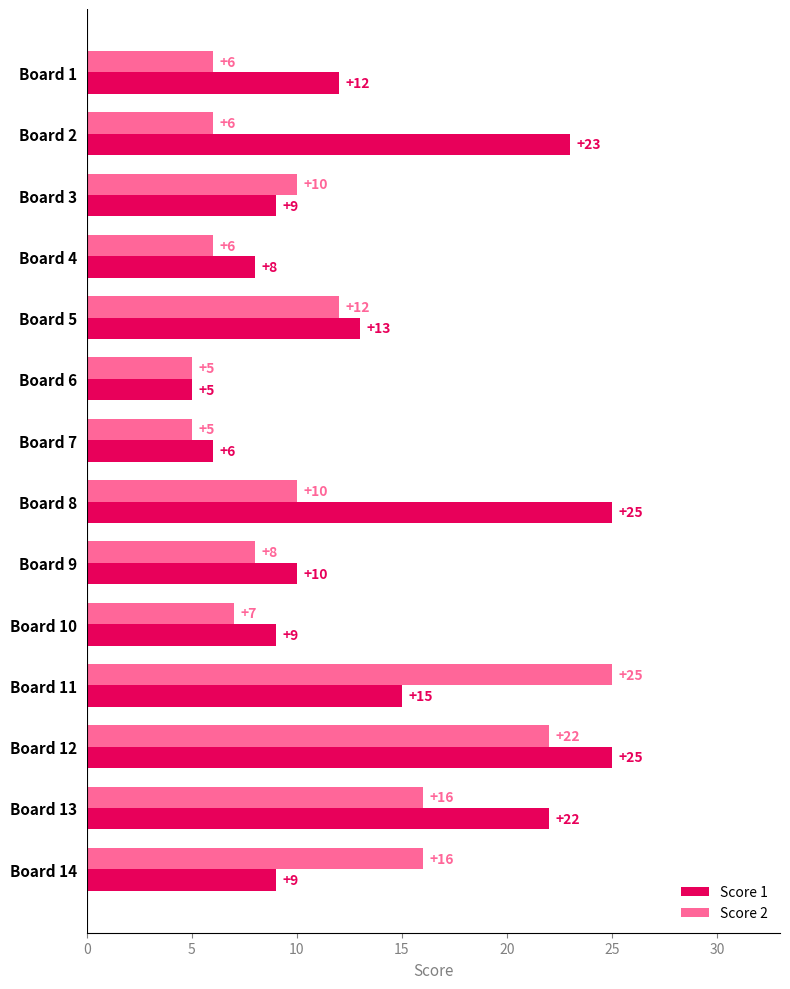

How many distinct data groups are displayed?

2